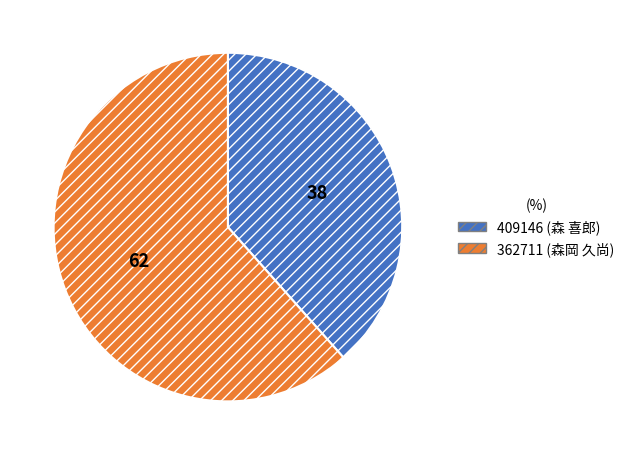

Which slice is the smallest?

409146 (森 喜郎)